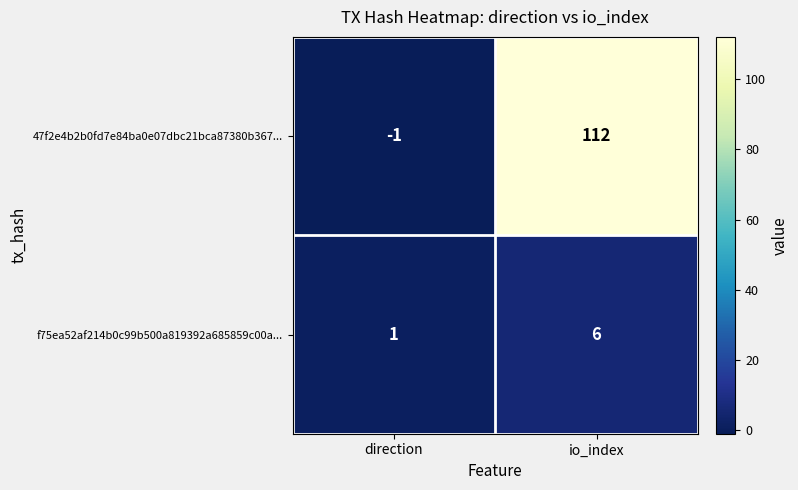

The 47f2e4b2b0fd7e84ba0e07dbc21bca87380b367... series shows 112 at io_index. True or false?

True